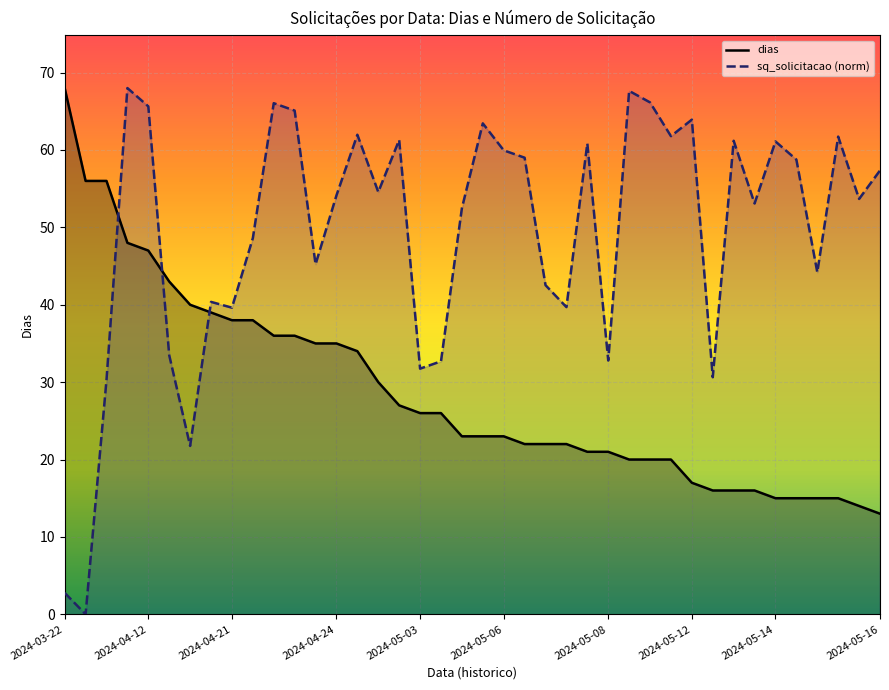

True or false: sq_solicitacao (norm) and dias cross at least once.

True